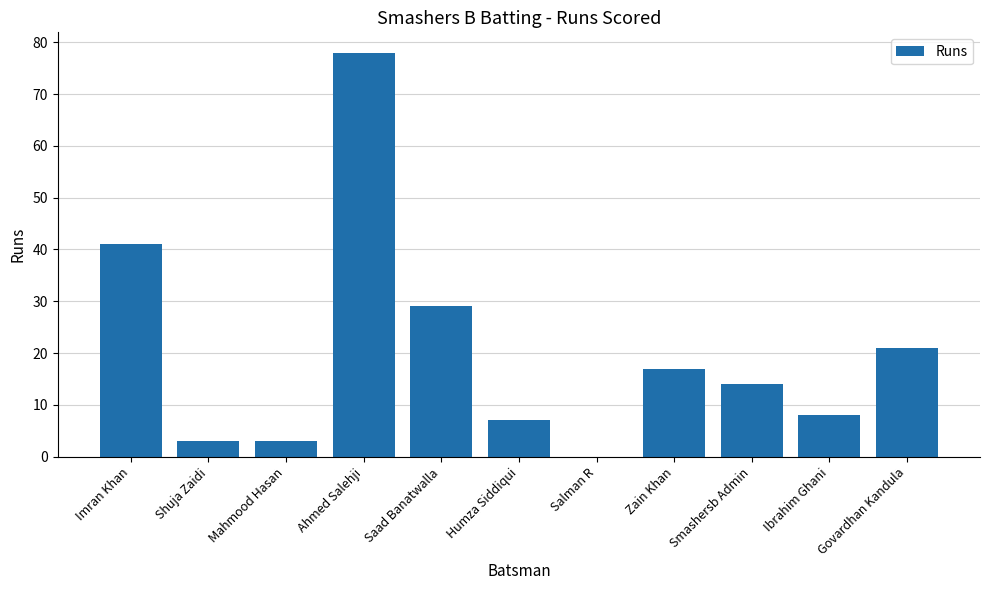

How many categories are shown in the chart?

11